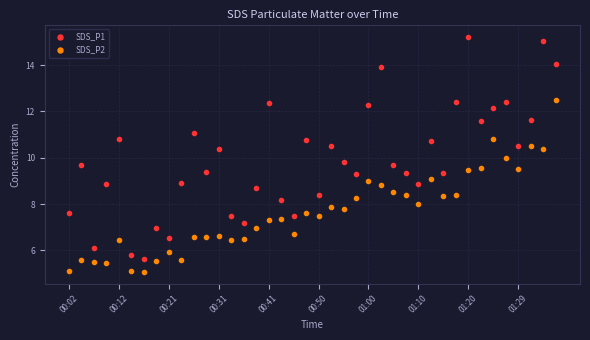

True or false: SDS_P2 and SDS_P1 intersect in this chart.

False